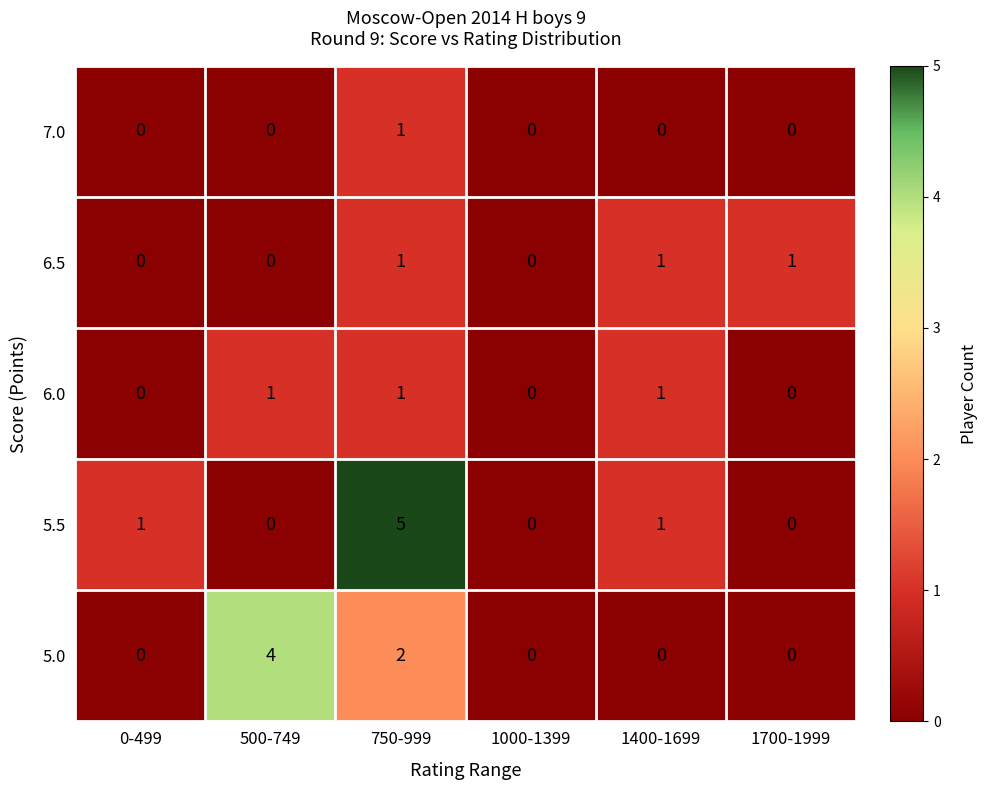

Which label corresponds to the largest value in the chart?

750-999